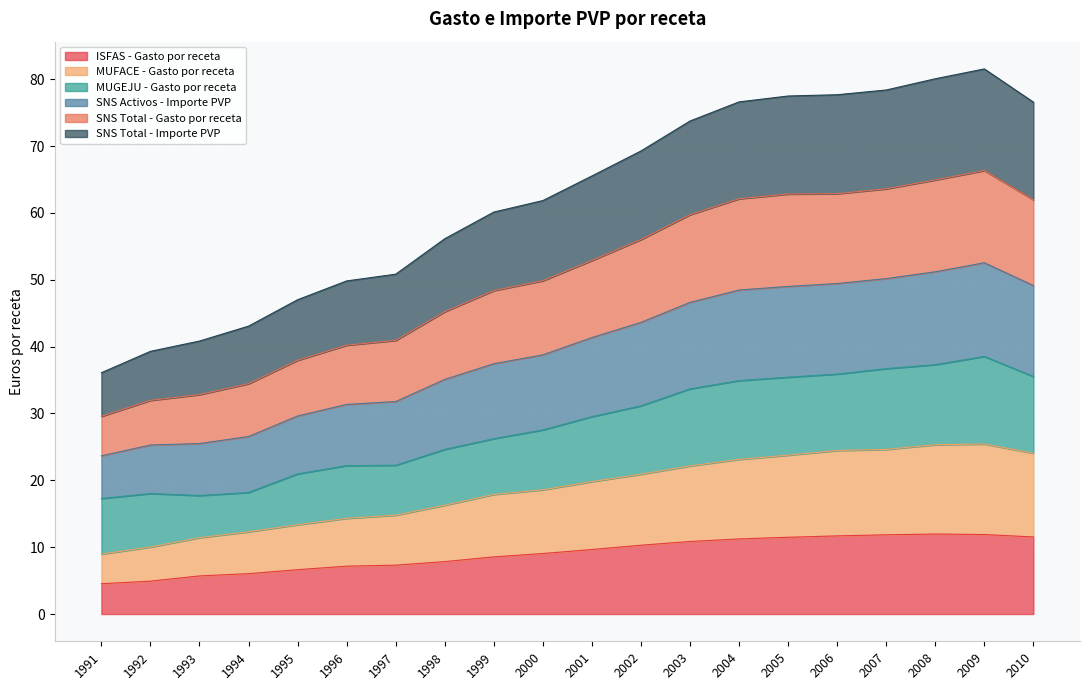

How many categories are shown in the chart?

20